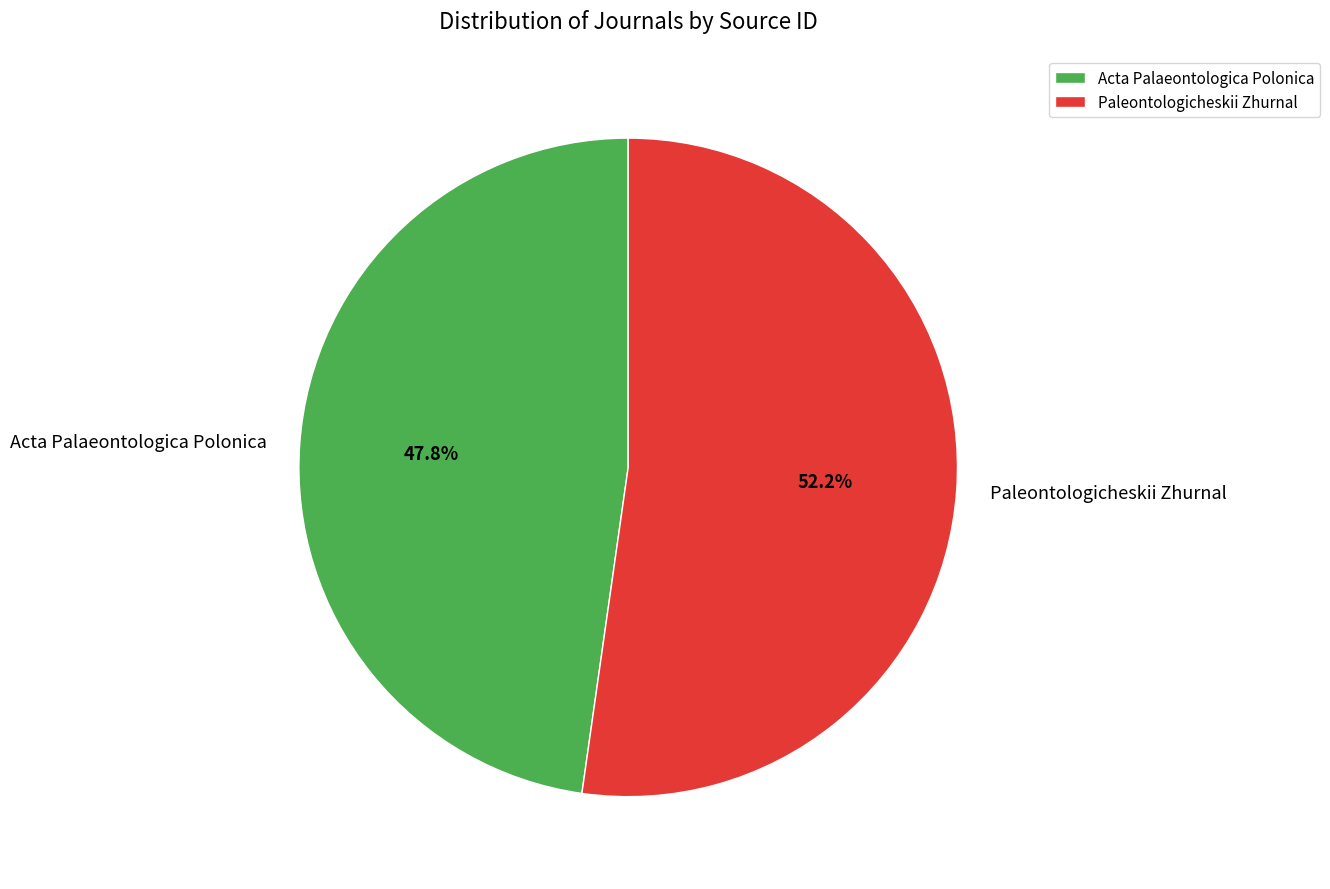

Which slice is the smallest?

Acta Palaeontologica Polonica